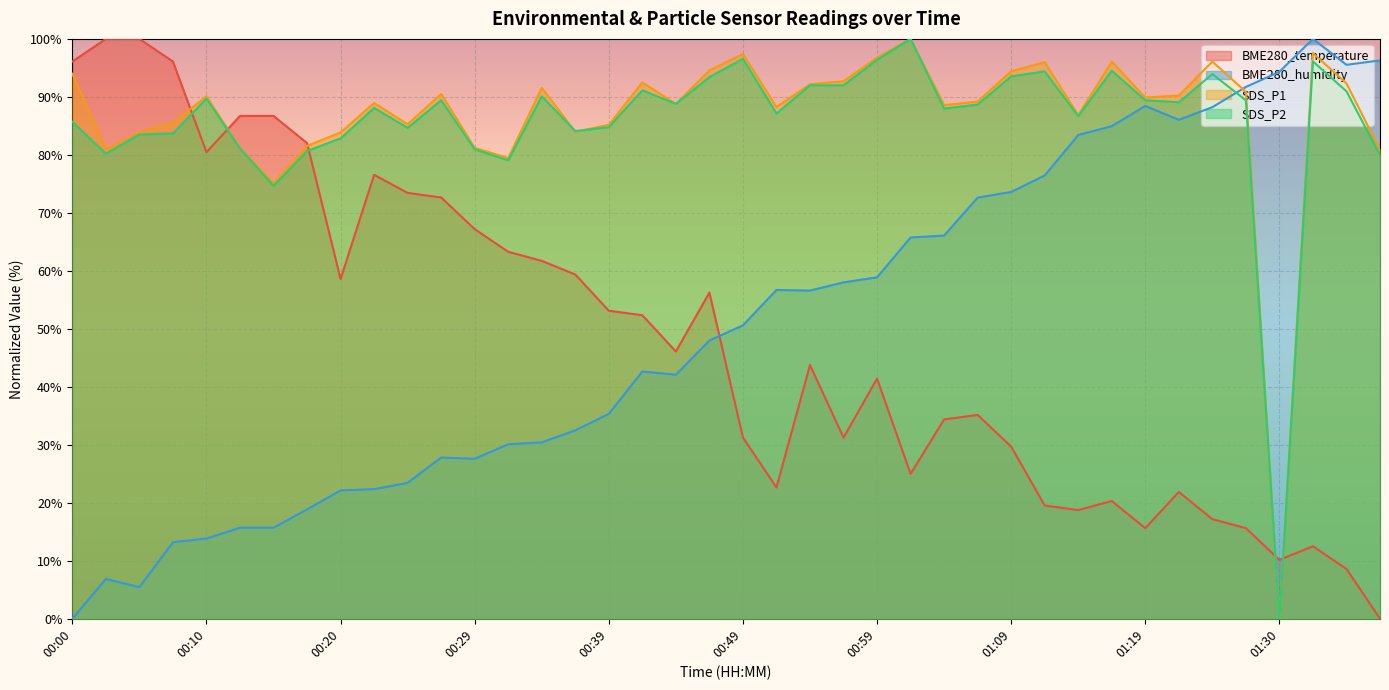

Which series has the largest total across all categories?

SDS_P1